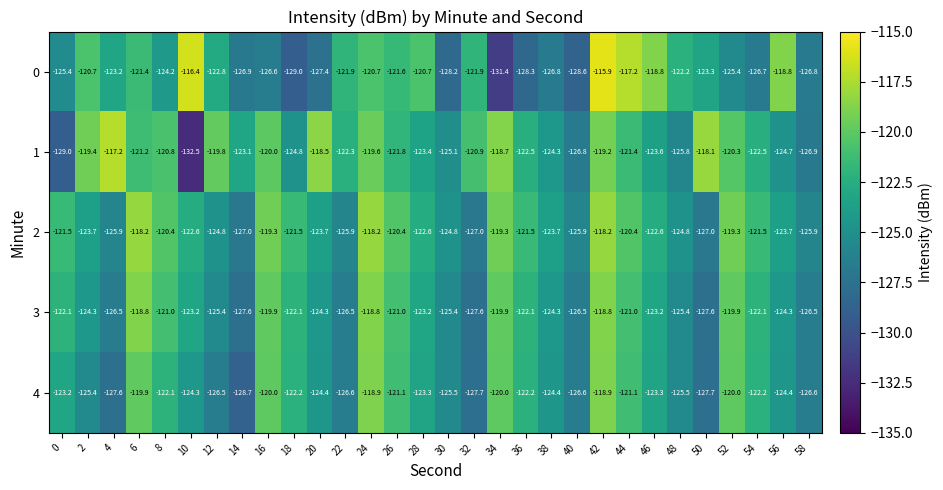

What is the spread (max minus min) of values at 20?

8.9